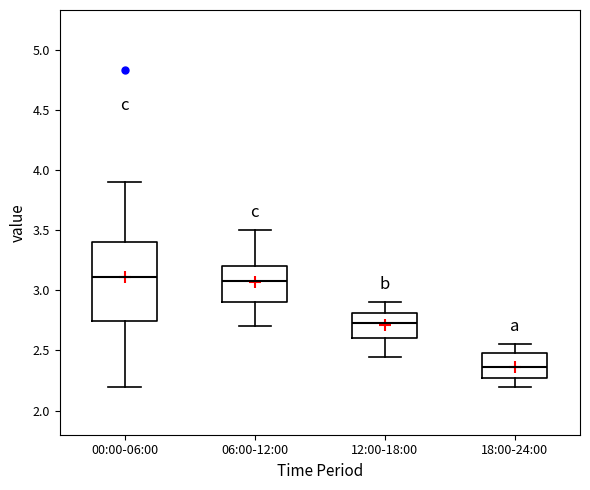

Reading left to right, transcribe this box plot: for each box, give where its median line is, the range the box spans, and where its two whiskers end, as read against the y-axis. The values are not printed on the chart, so give them approximately, as read against the axis.

00:00-06:00: median 3.10, box 2.75 to 3.40, whiskers 2.20 to 3.90
06:00-12:00: median 3.10, box 2.90 to 3.20, whiskers 2.70 to 3.50
12:00-18:00: median 2.75, box 2.60 to 2.80, whiskers 2.45 to 2.90
18:00-24:00: median 2.35, box 2.25 to 2.50, whiskers 2.20 to 2.55